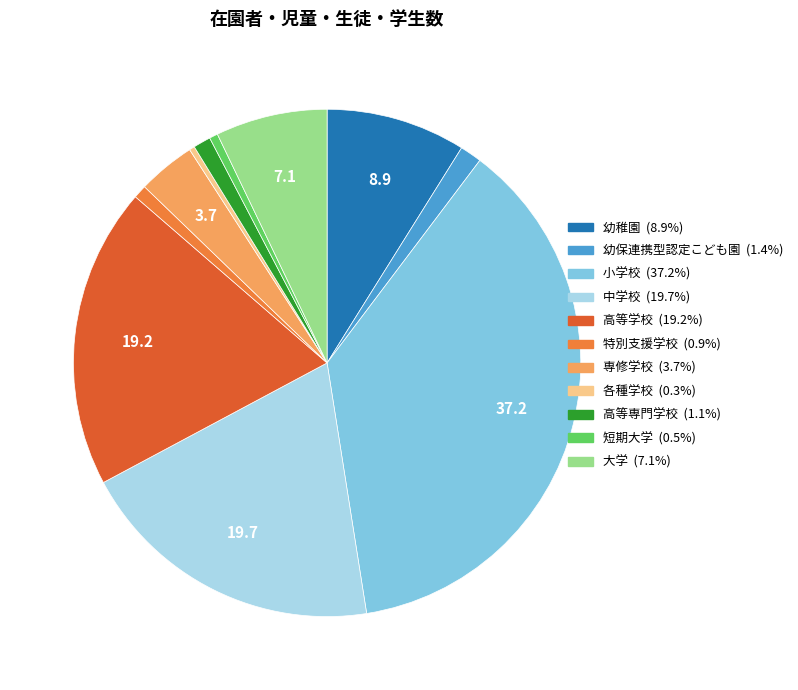

How many segments does this pie chart have?

11